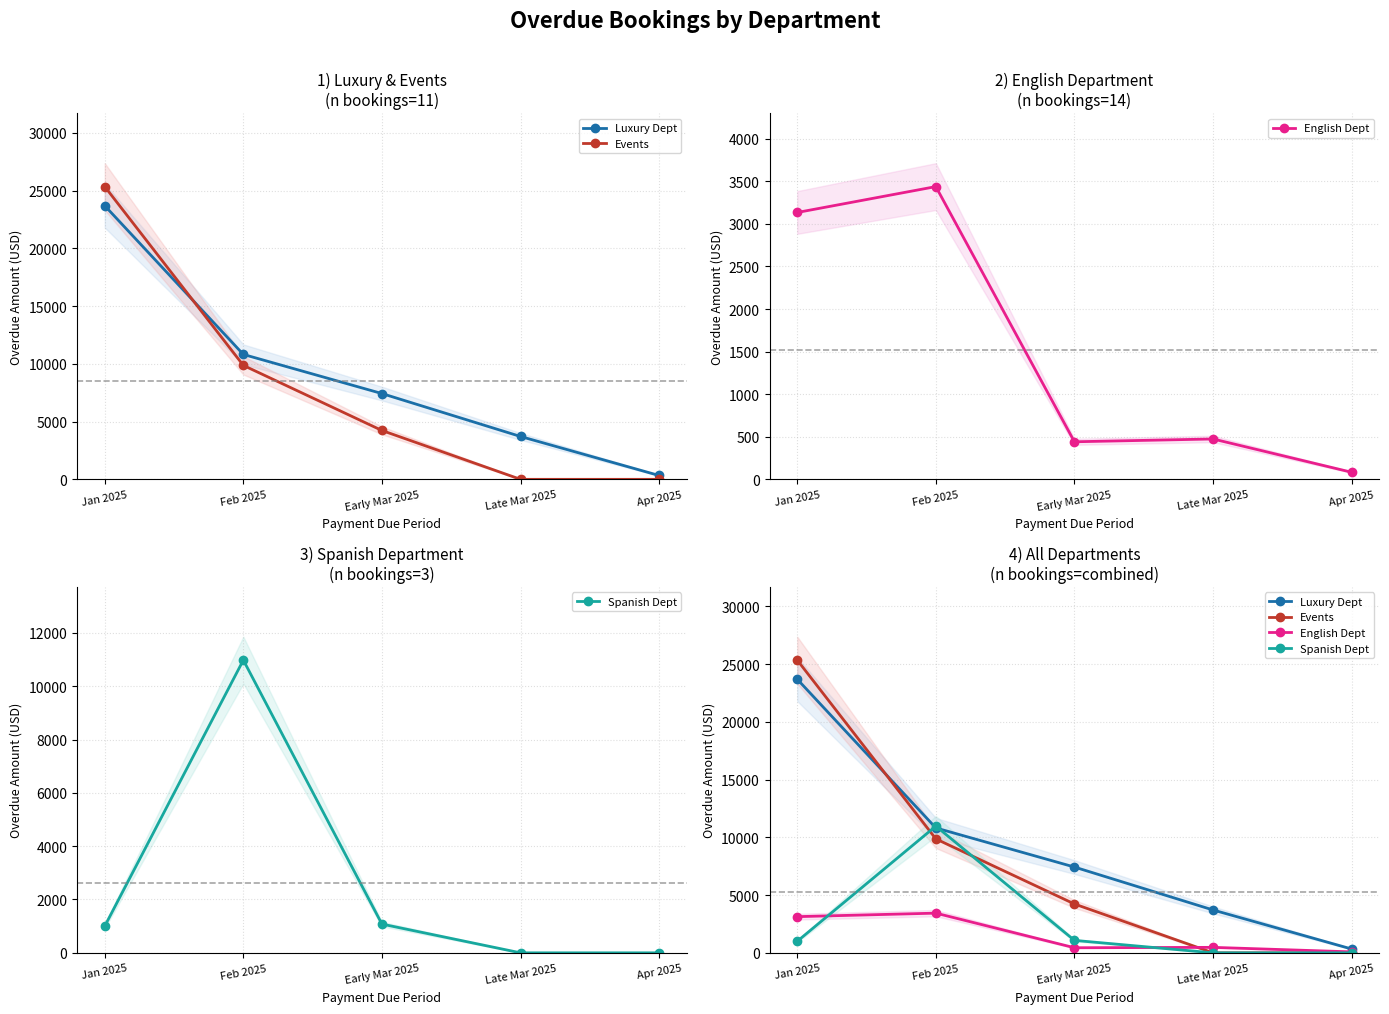

What position from the left is Late Mar 2025?

4